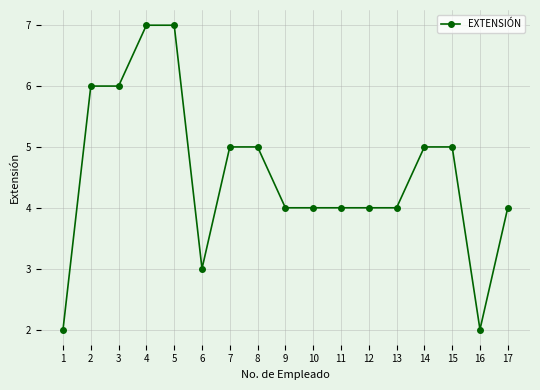

How many lines are shown in the chart?

1